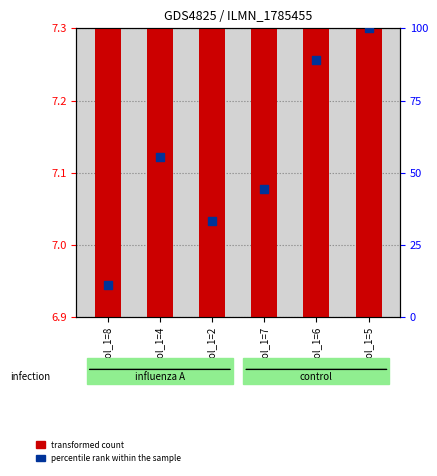

What are all the series names shown in the legend?

transformed count, percentile rank within the sample